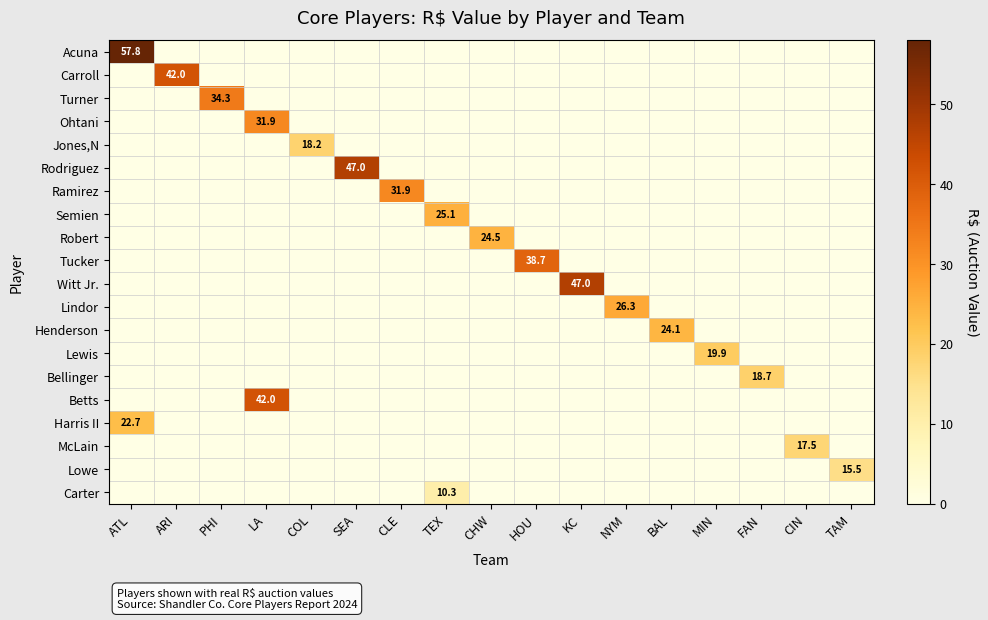

Which category has the highest value in the Carter series?

TEX